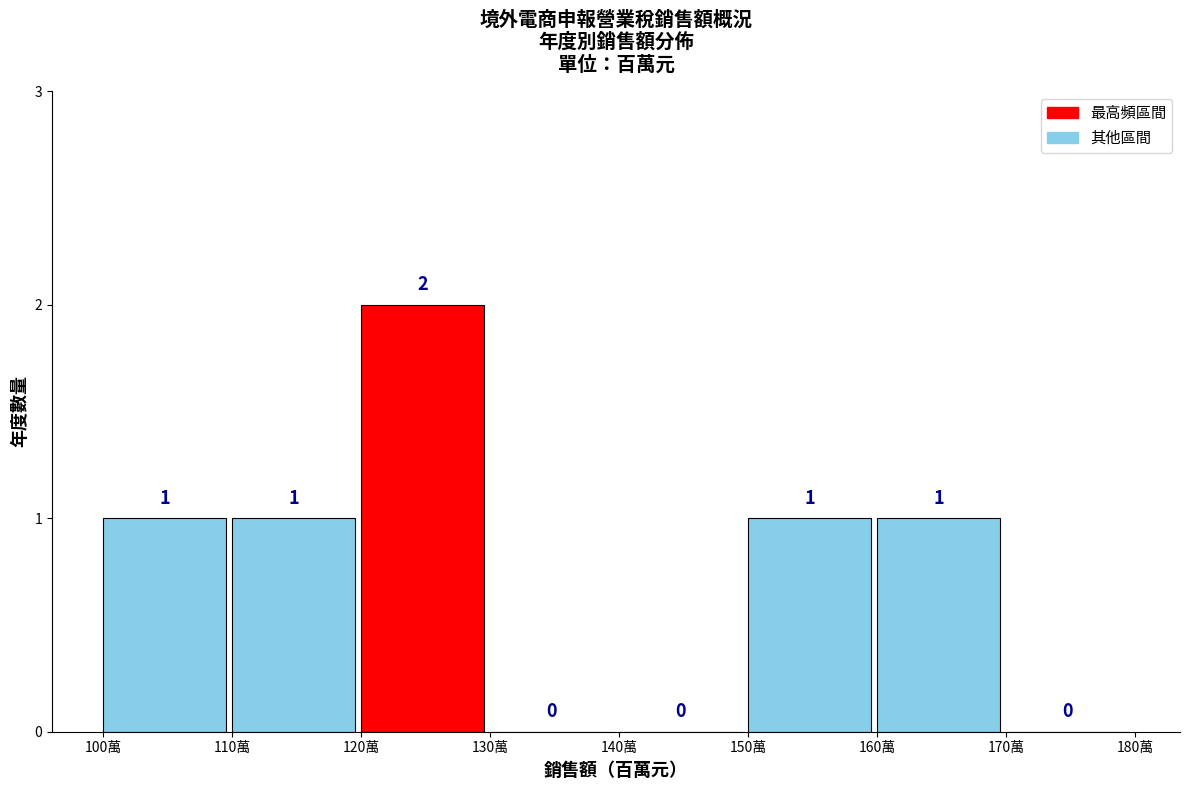

Reading right to left, what are all the values shown in this chart?

170萬=0	160萬=1	150萬=1	140萬=0	130萬=0	120萬=2	110萬=1	100萬=1